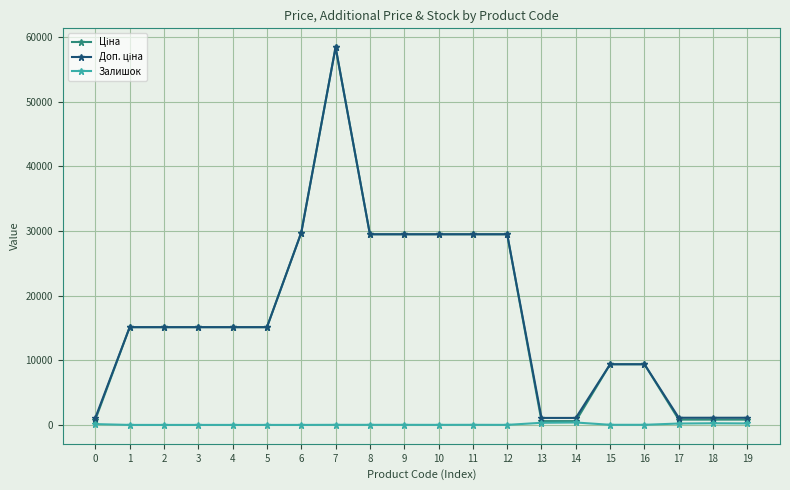

What is the maximum value shown in the chart?

58426.5